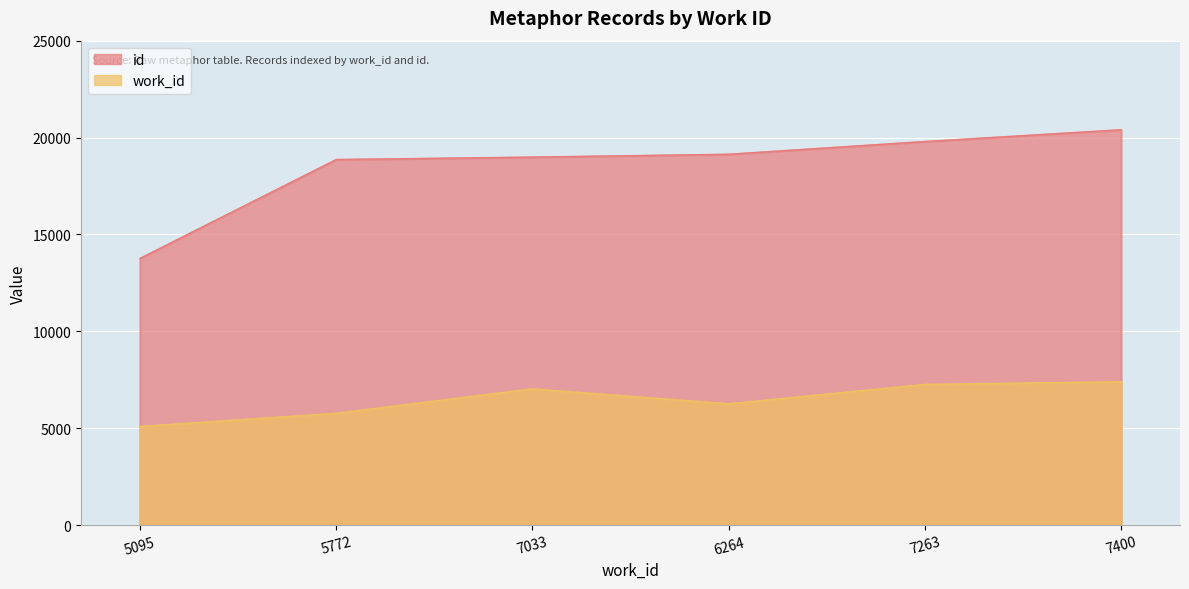

Between 5095 and 7400, which series saw the biggest shift?

id